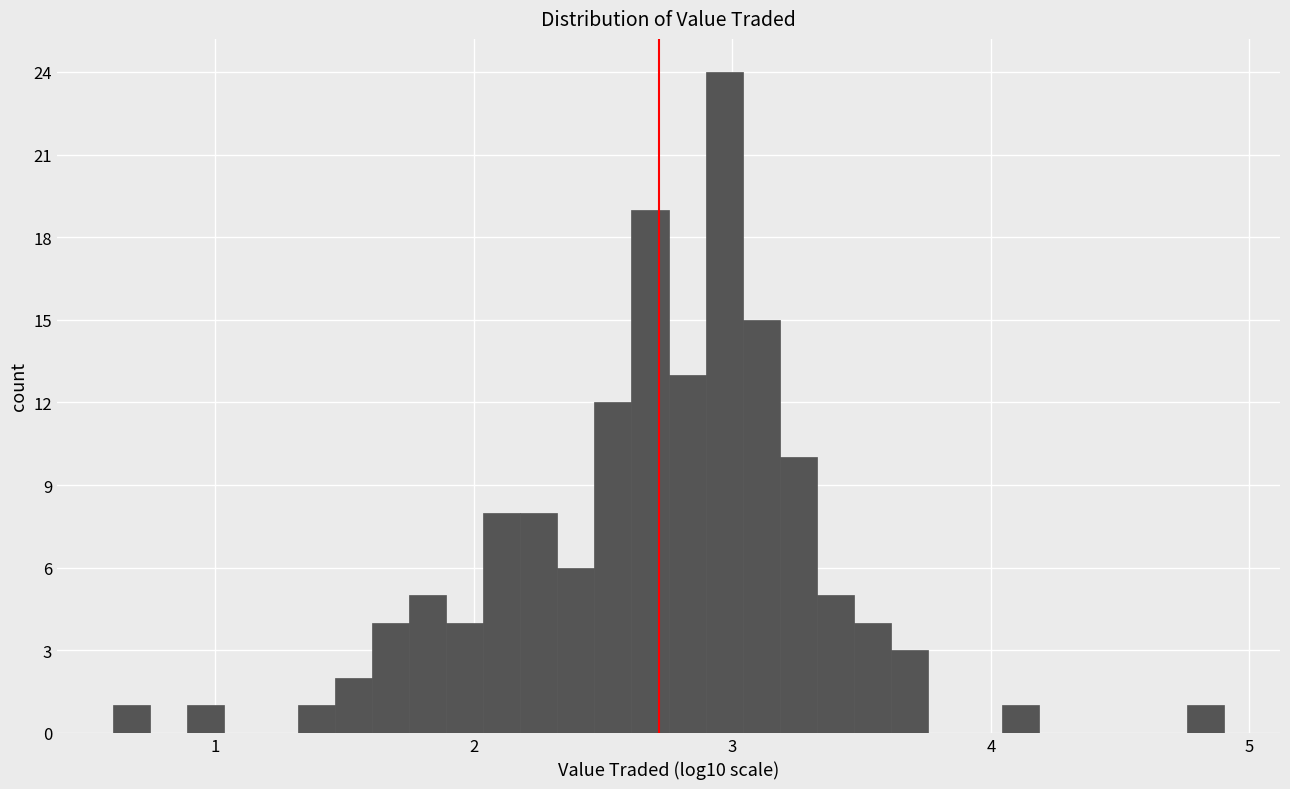

Read against the x-axis, roughly where is the centre of the tallest bar?

3.0